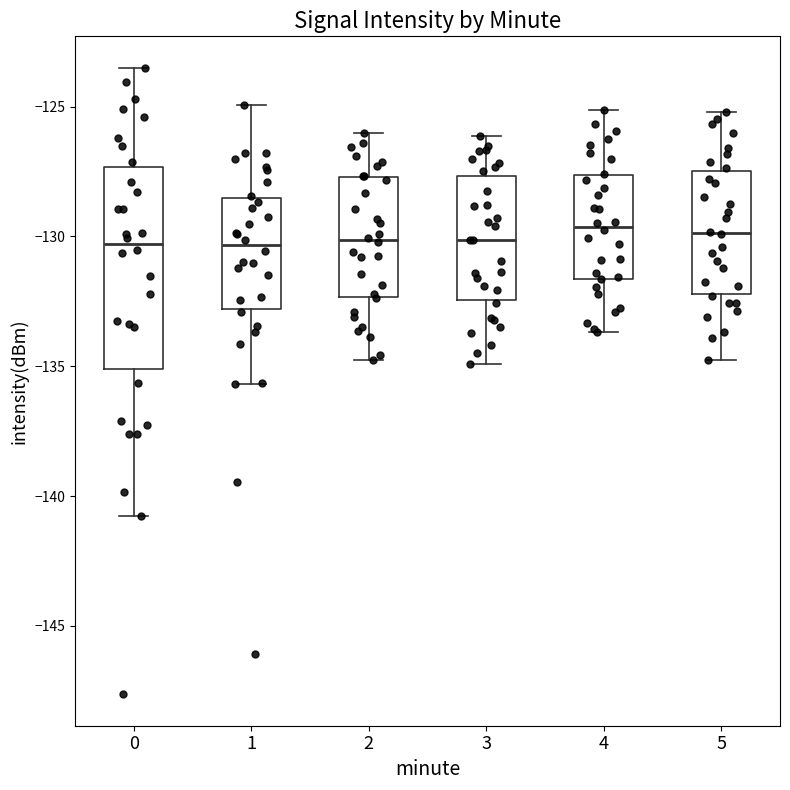

Where does the upper whisker of the box at x = 0 end on the y-axis? The values are not printed on the chart, so give them approximately, as read against the axis.

-123.5